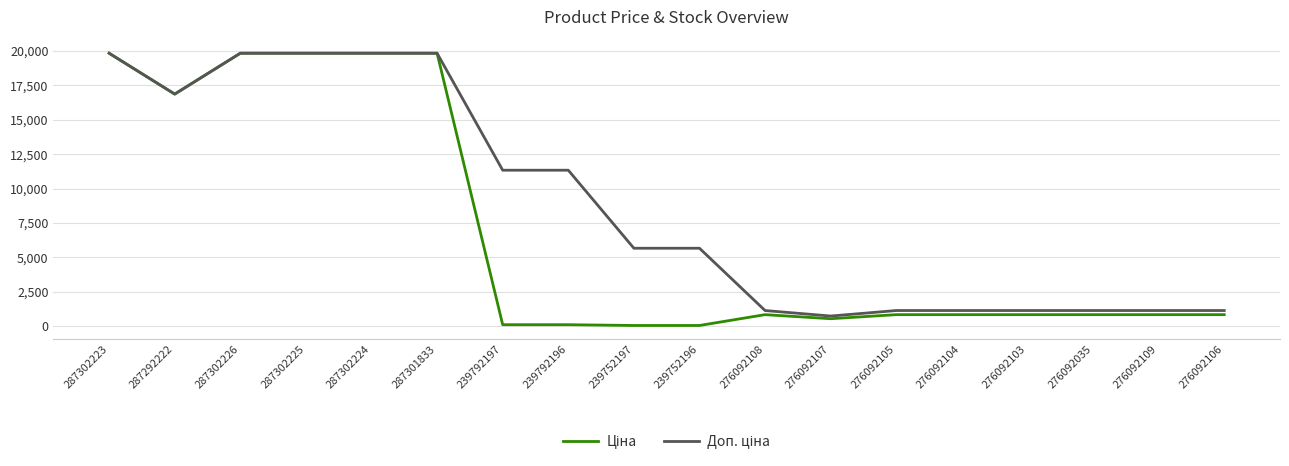

What is the maximum value shown in the chart?

19831.1